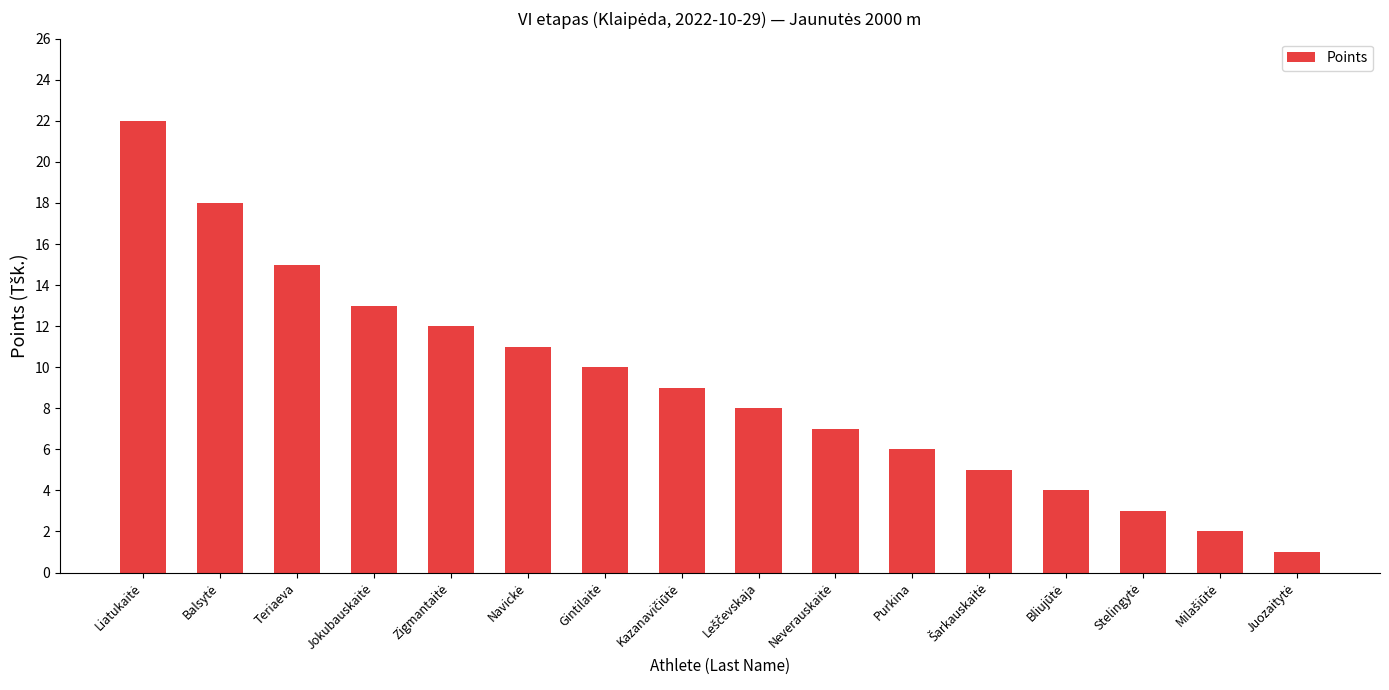

What is the value of the 16th bar from the left?

1